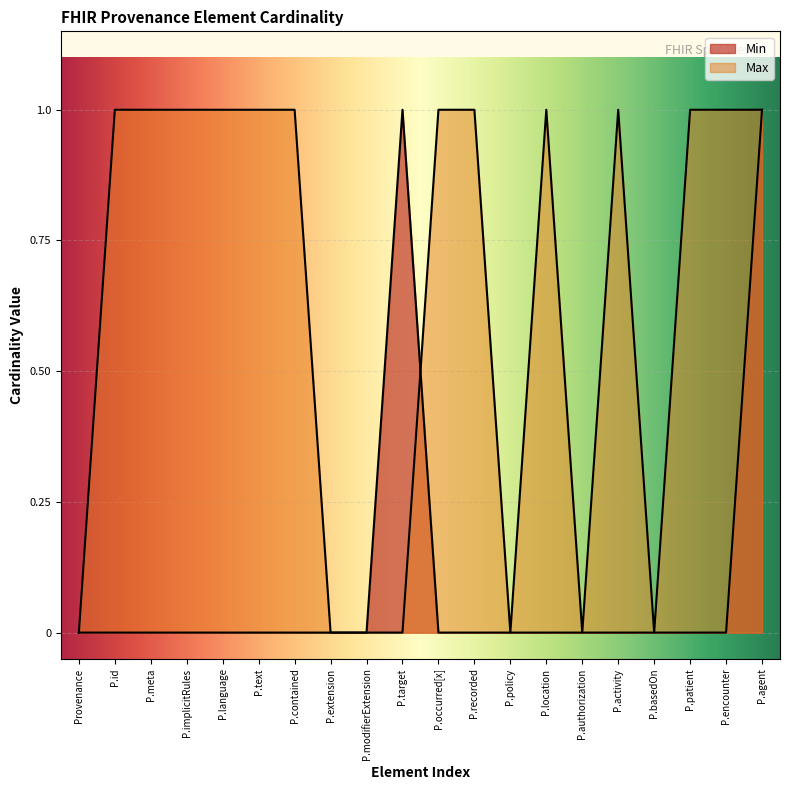

Between P.modifierExtension and P.authorization, which is larger?

P.modifierExtension